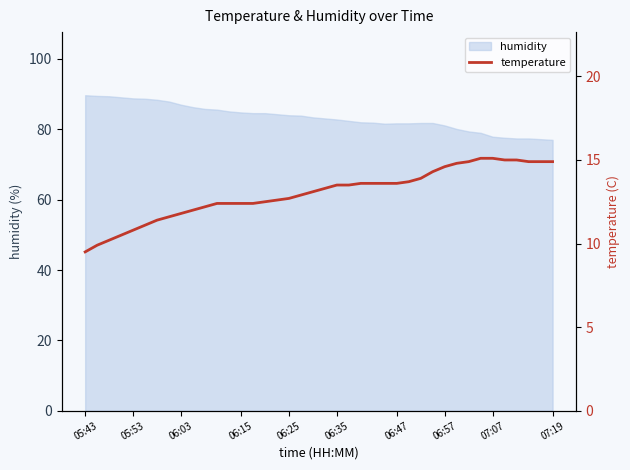

What is the minimum value for humidity?

77.0